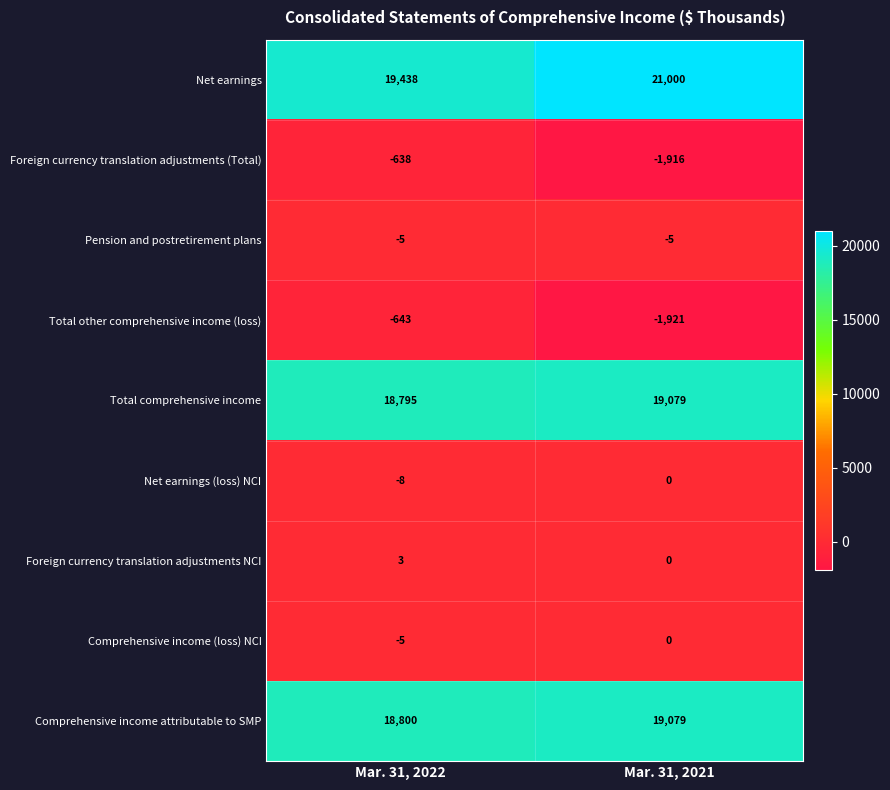

Which series has the largest range (max minus min)?

Net earnings